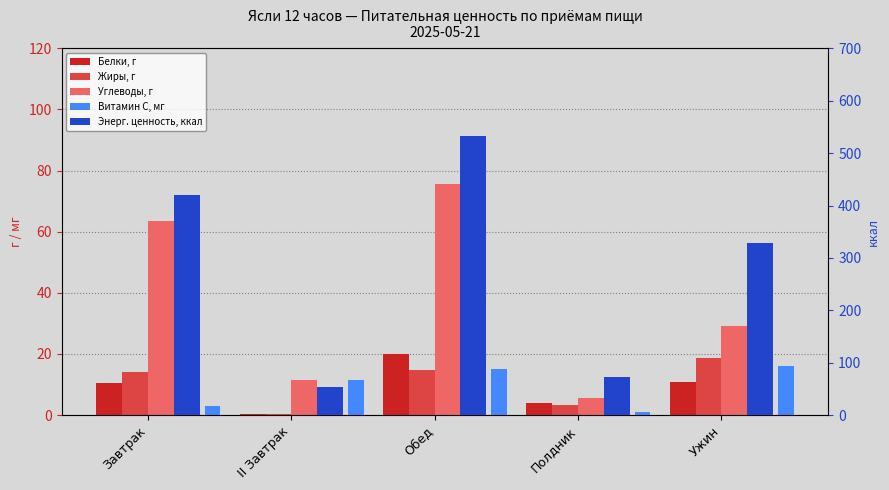

What is the label of the 3rd bar from the left?

Обед